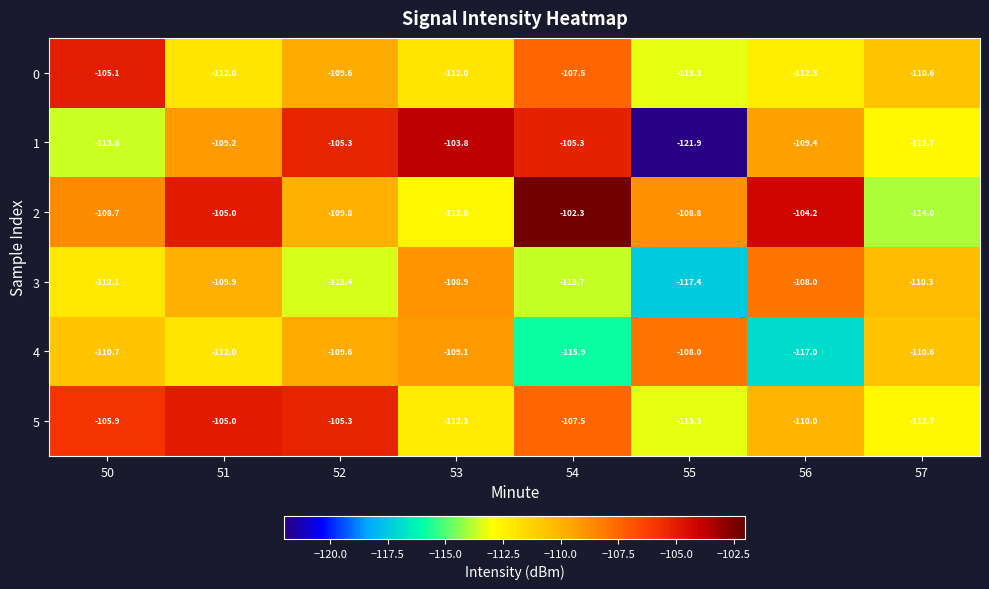

What is the spread (max minus min) of values at 57?

3.7